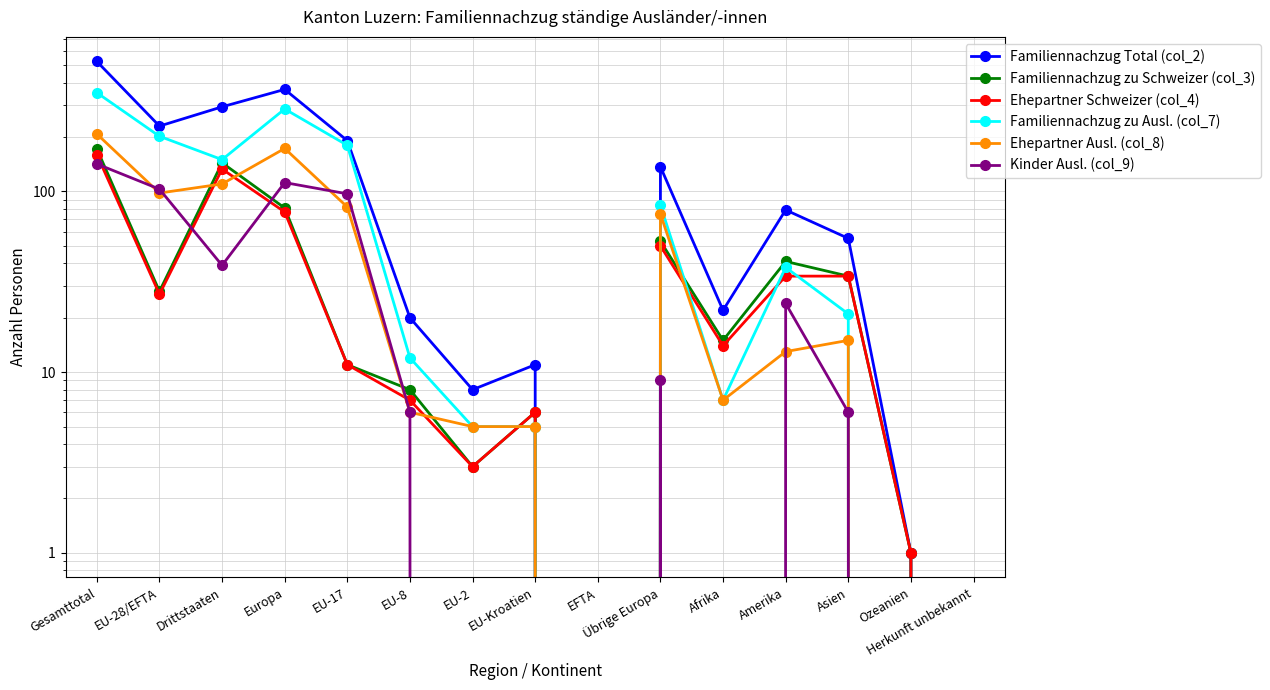

How many intersections are there between Familiennachzug zu Ausl. (col_7) and Ehepartner Schweizer (col_4)?

4